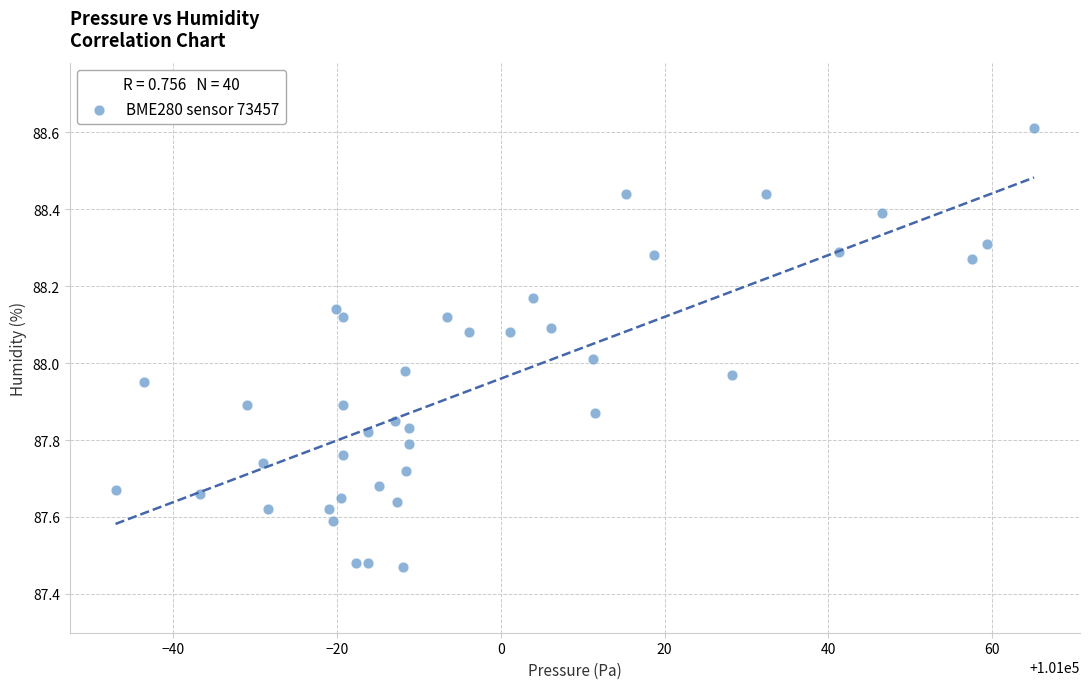

What is the range of X values (max minus min)?

112.2